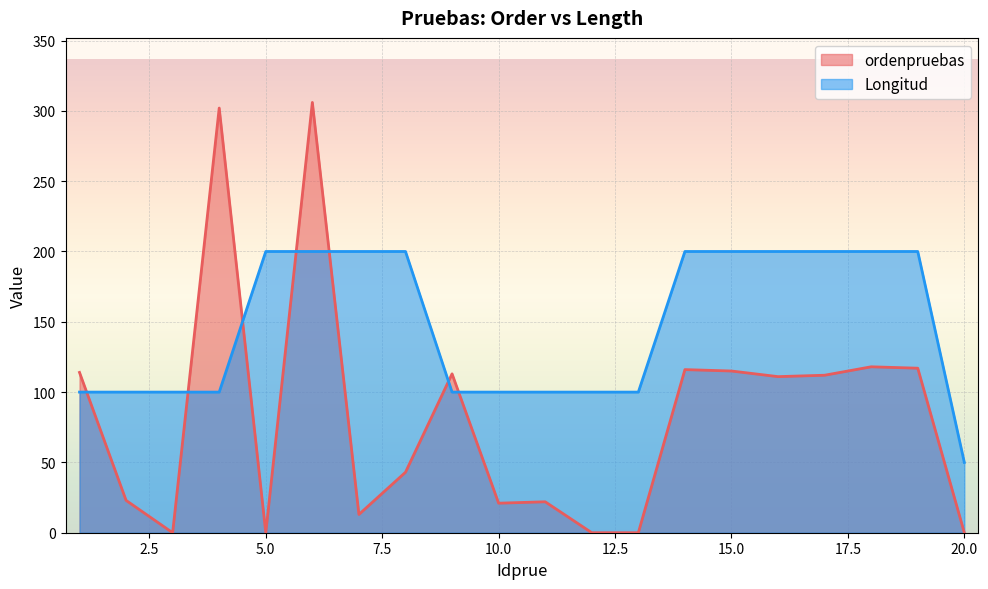

After their last crossing, which series has the higher values: ordenpruebas or Longitud?

Longitud